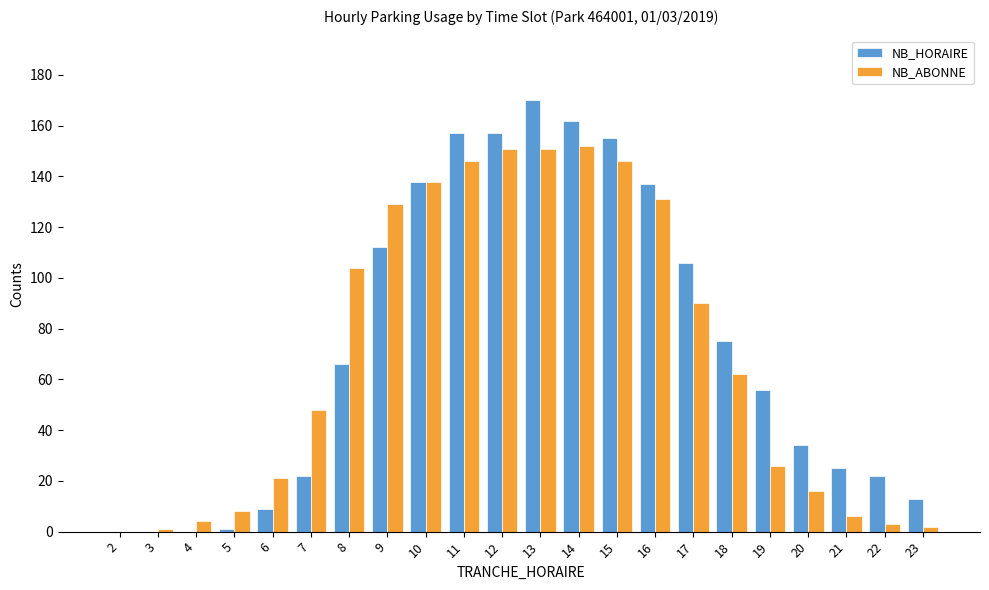

Are the bars grouped side by side (vs. stacked)?

Yes